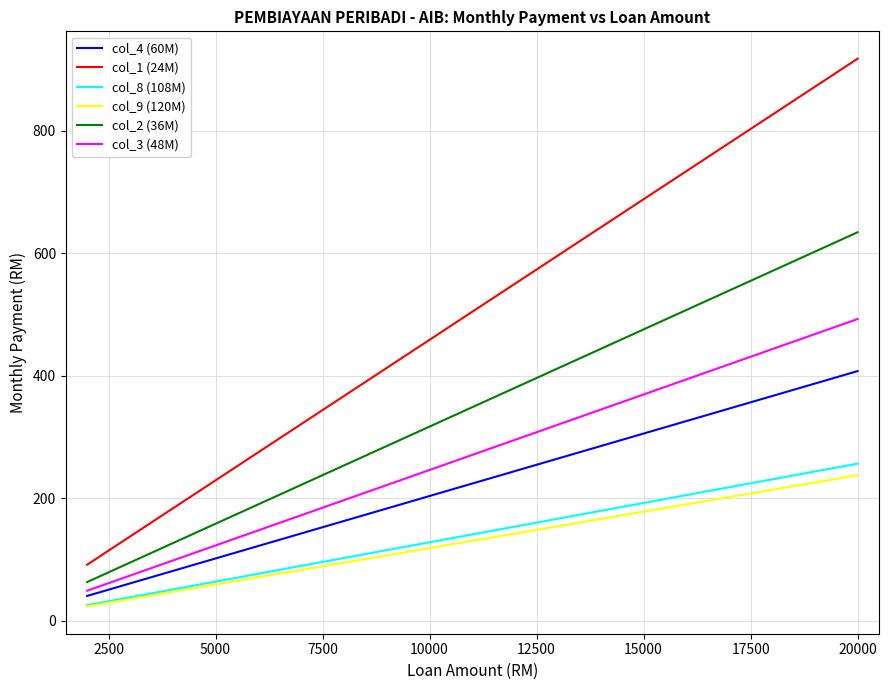

True or false: col_2 (36M) and col_1 (24M) intersect in this chart.

False